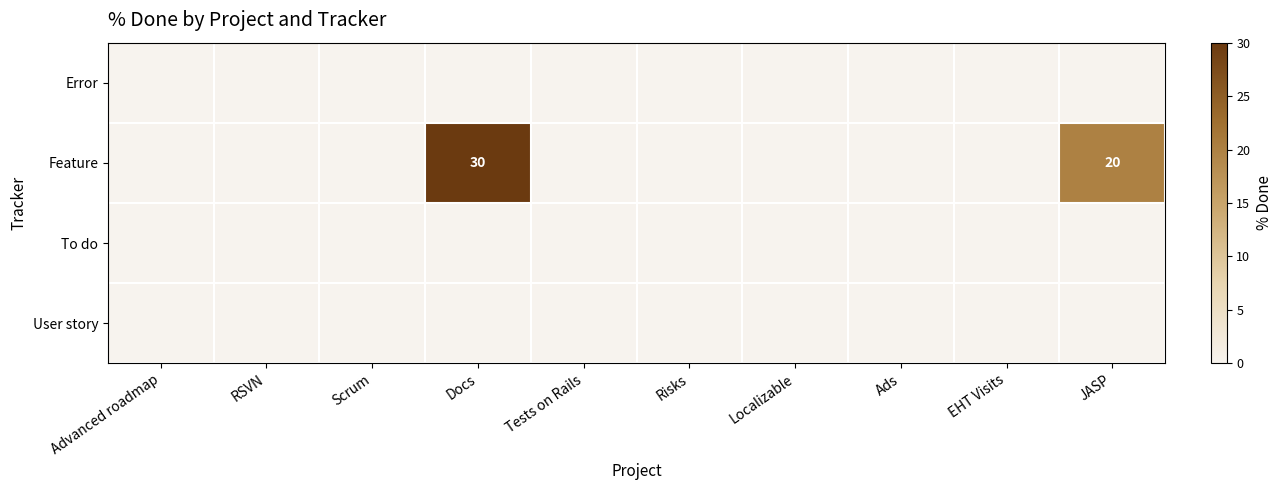

Which series has the largest total across all categories?

Feature